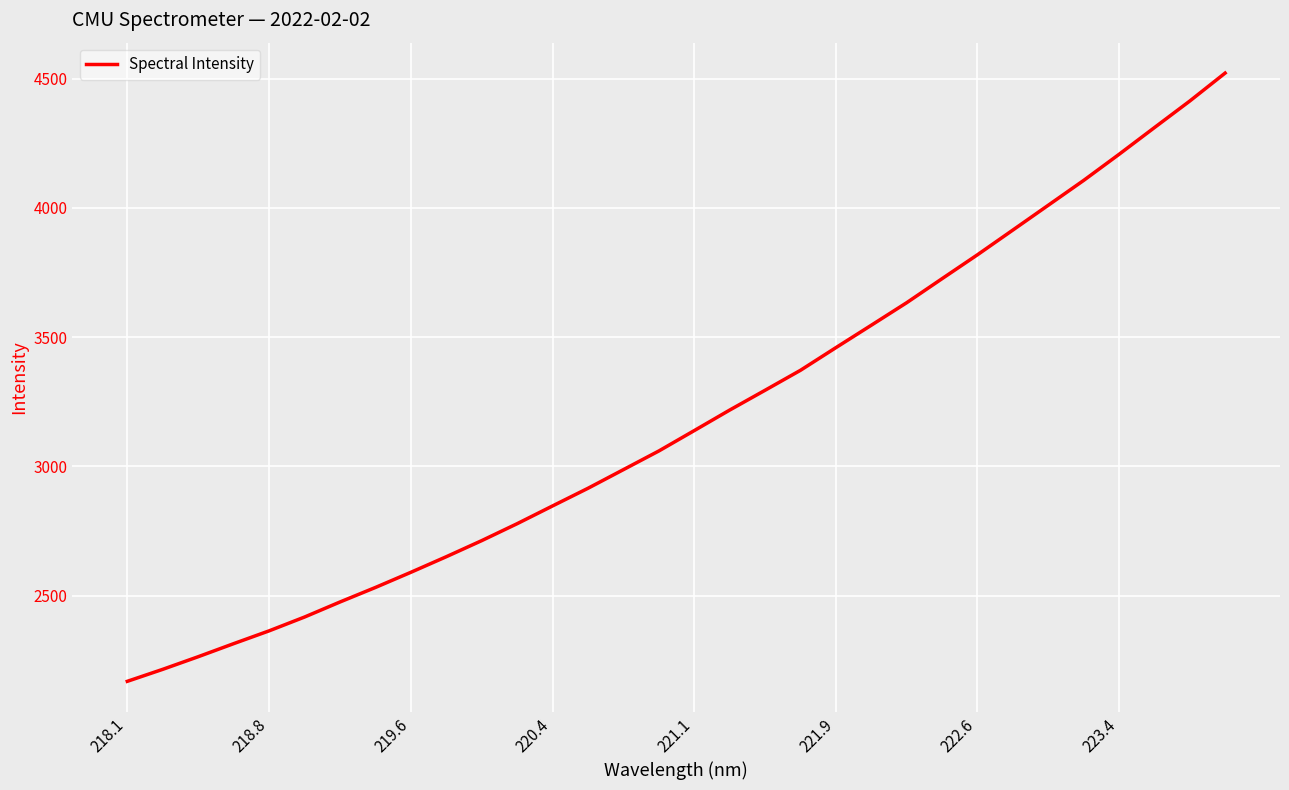

Reading right to left, transcribe all the data shown in this chart.

4521.5	4413.3	4310.4	4207.1	4106.2	4010.2	3914.3	3818.7	3726.2	3633.2	3546.0	3459.3	3371.7	3294.5	3217.8	3138.5	3059.6	2987.5	2915.3	2847.0	2778.3	2712.8	2650.5	2590.2	2531.6	2475.4	2417.2	2363.7	2314.2	2263.6	2214.8	2168.4